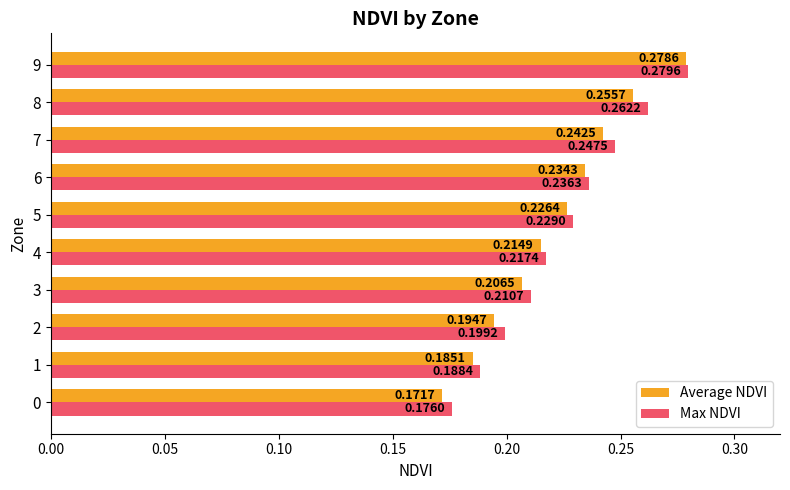

At which category is the sum across all series the highest?

9